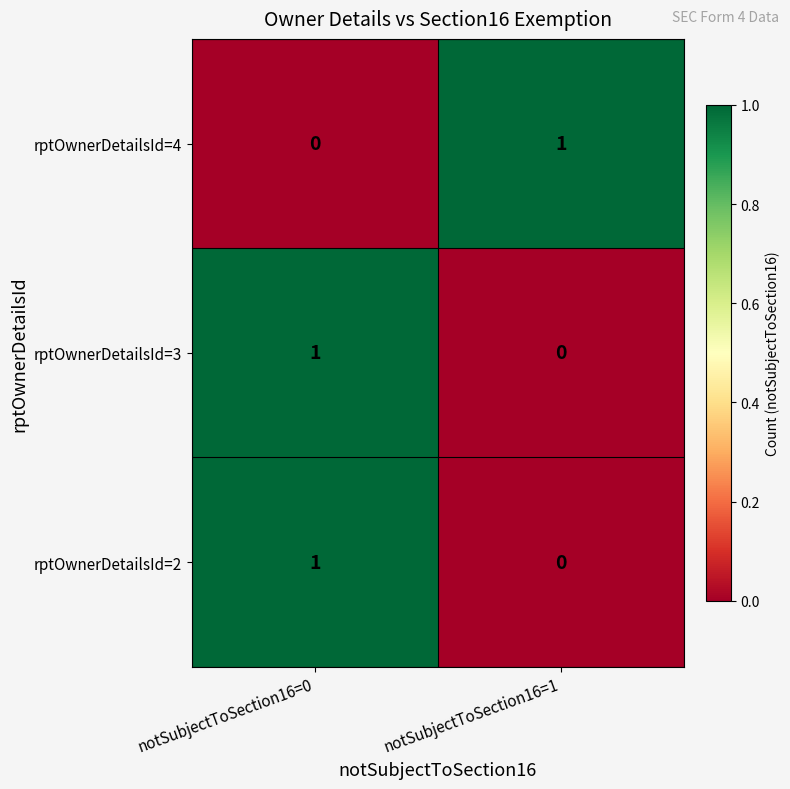

The value of rptOwnerDetailsId=3 at notSubjectToSection16=0 is 2. True or false?

False